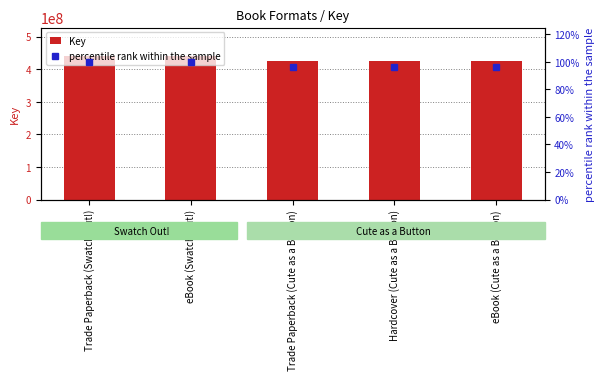

What is the lowest value of the percentile rank within the sample series?

96.6